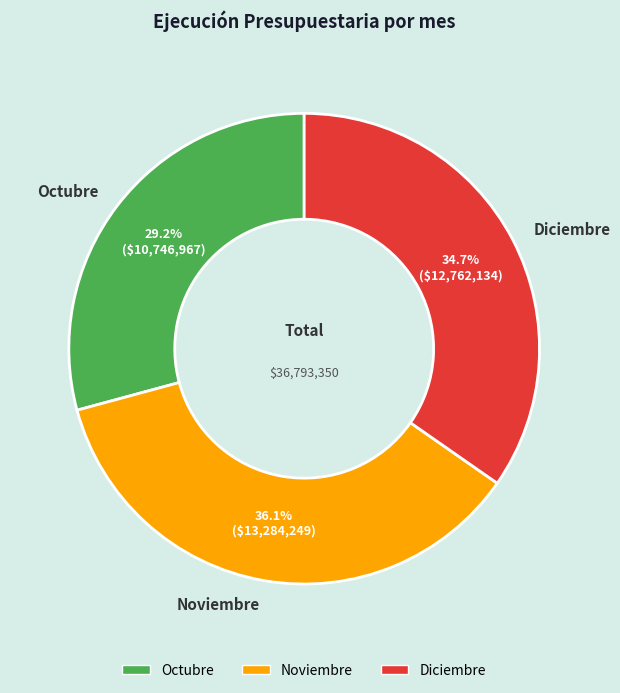

What percentage is NOT represented by Noviembre?

63.9%